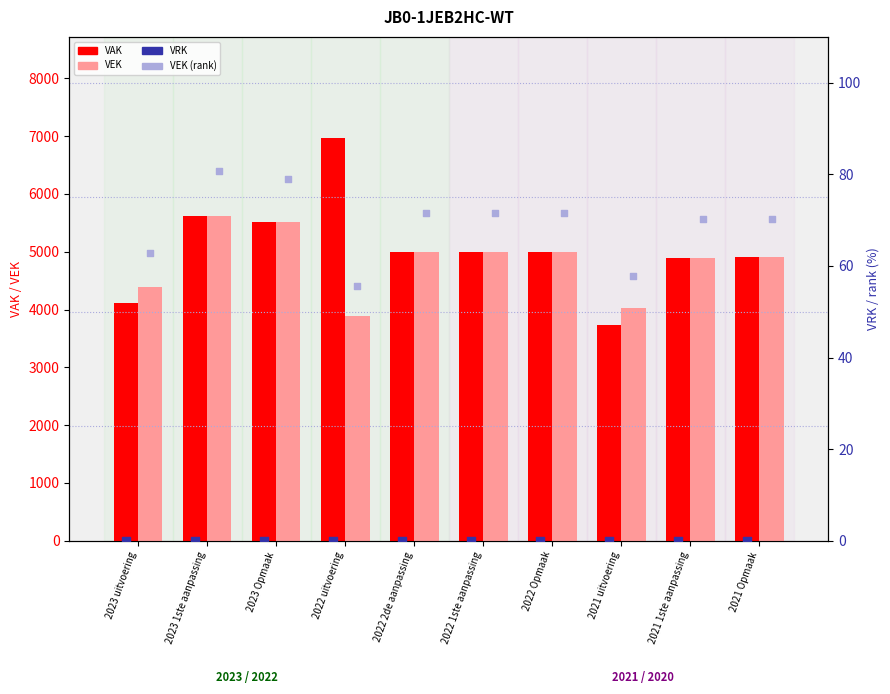

Is the value of VAK at 2023 1ste aanpassing greater than the value of VEK (rank) at 2023 Opmaak?

Yes